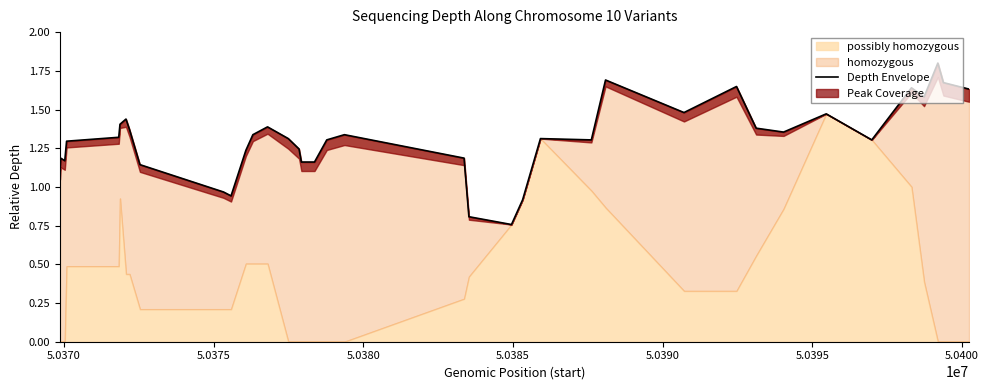

What is the maximum value shown in the chart?

1.8